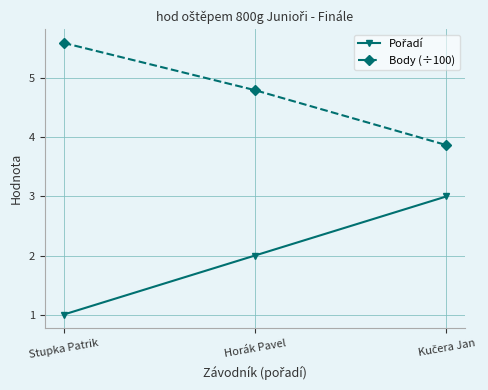

What is the average value of the Body (÷100) series?

4.8